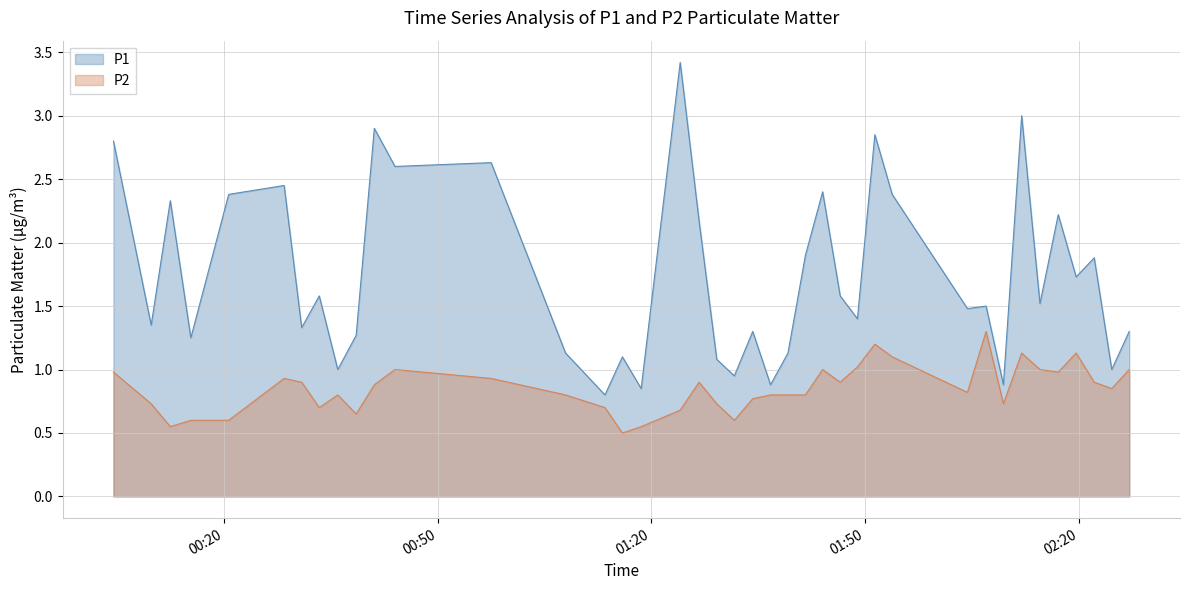

What is the minimum value for P2?

0.5